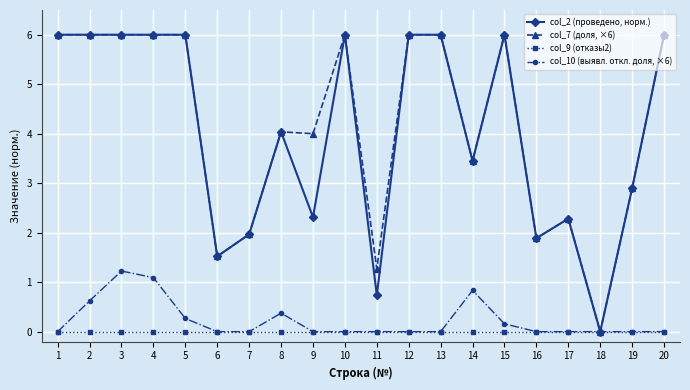

True or false: col_2 (проведено, норм.) has more than 0 points higher than both neighbors.

True